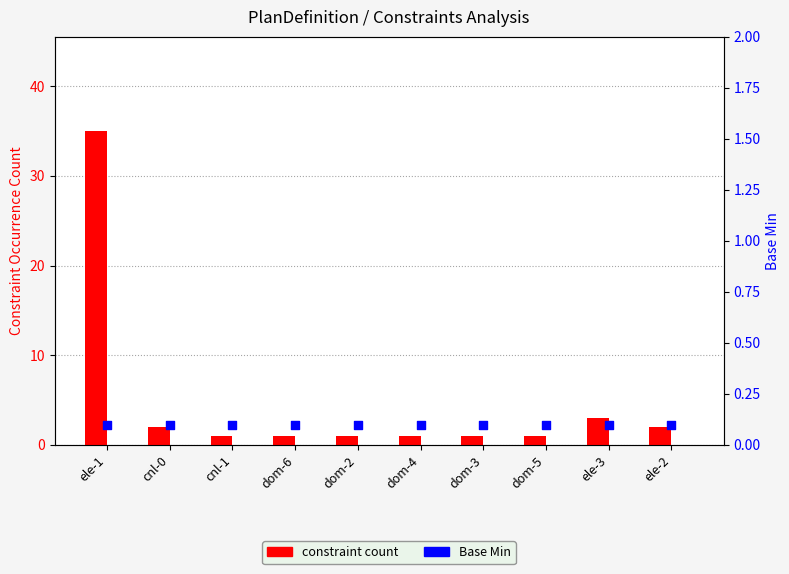

Which series has the largest total across all categories?

constraint count